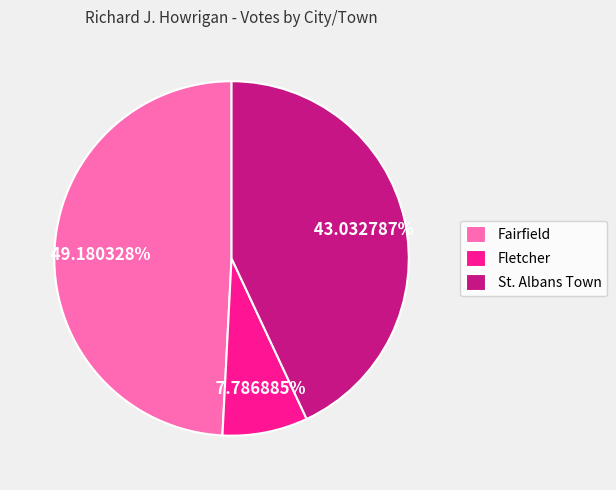

Approximately how many times larger is the value at St. Albans Town compared to Fairfield?

0.9